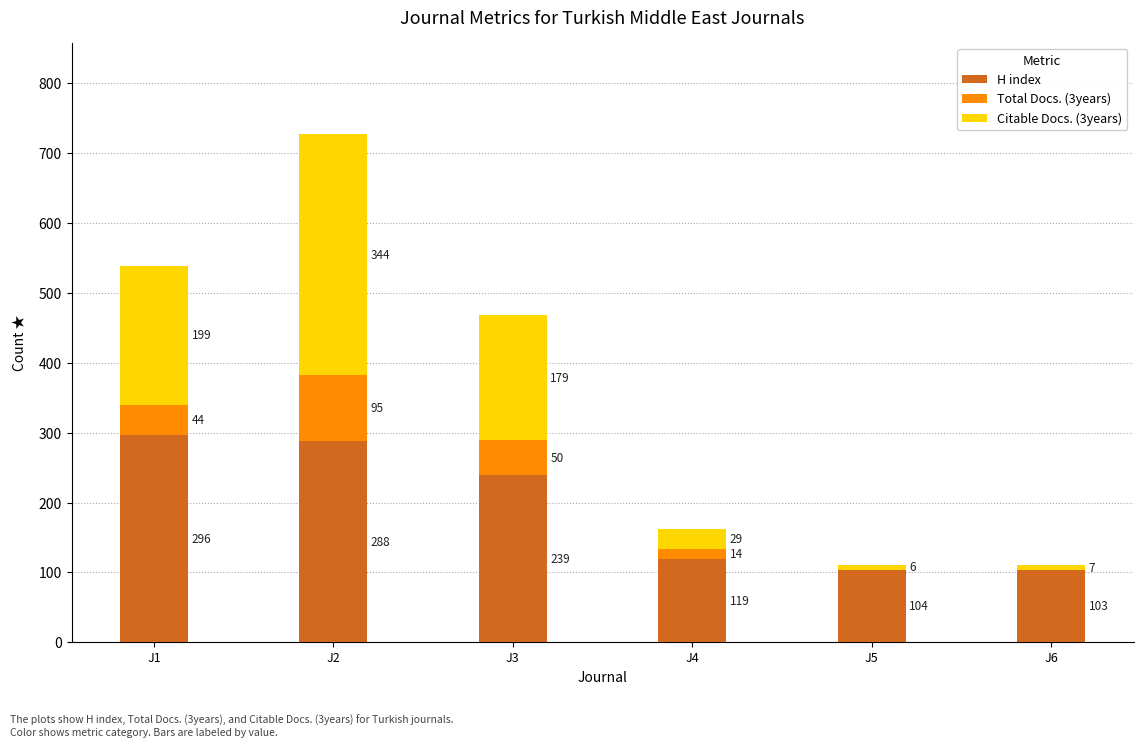

Does the chart contain stacked bars?

Yes